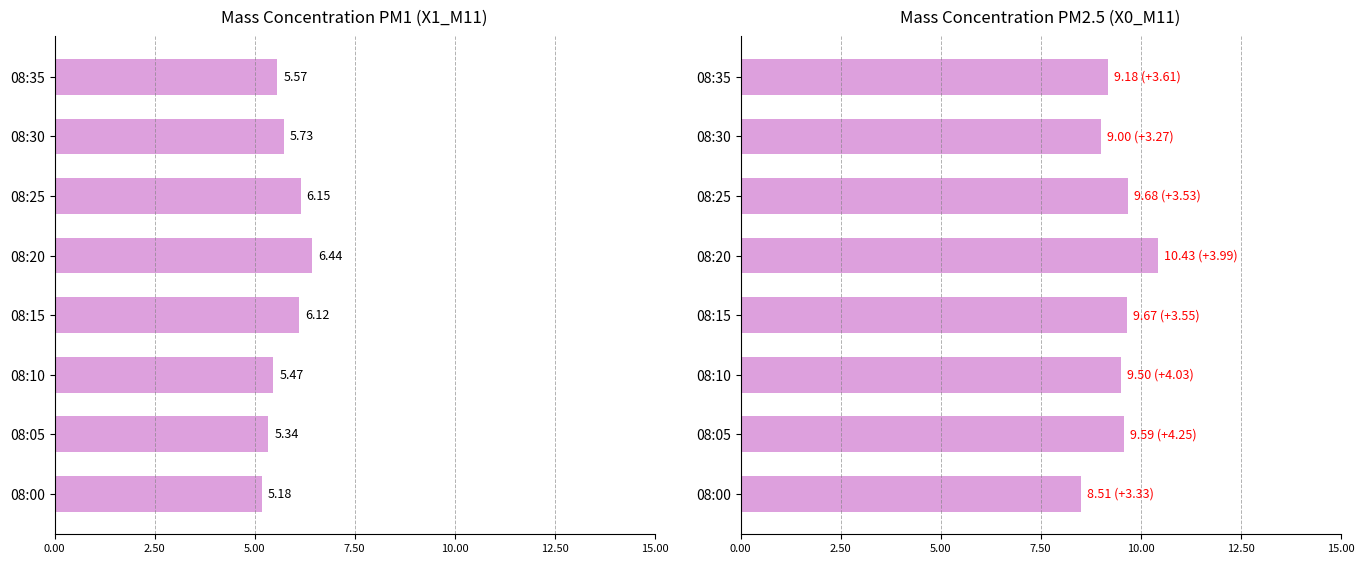

List the series in order of their peak value, highest first.

X0_M11 (PM2.5), X1_M11 (PM1)